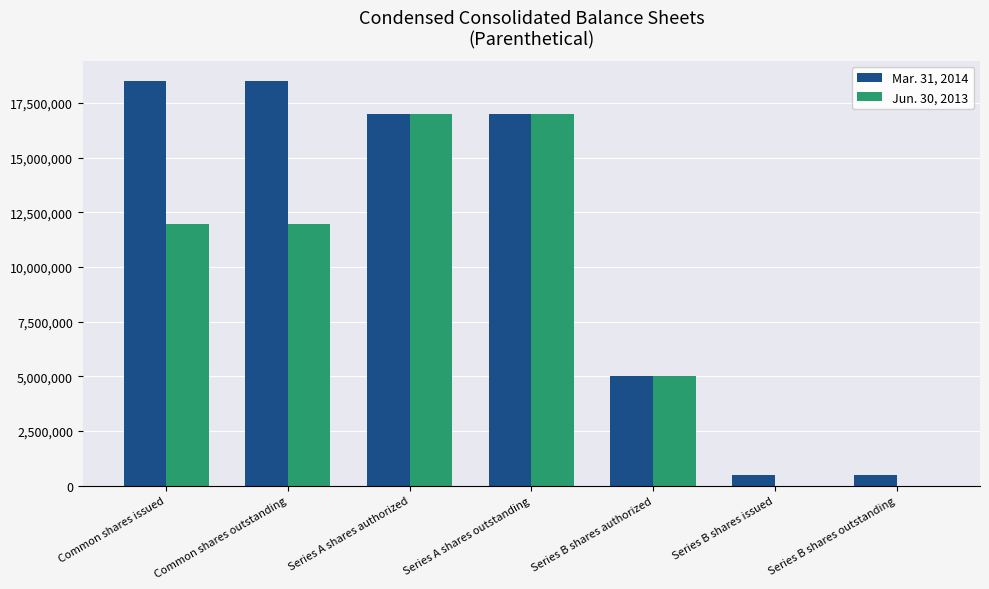

True or false: Jun. 30, 2013 has a value of 17000000 at Series A shares outstanding.

True